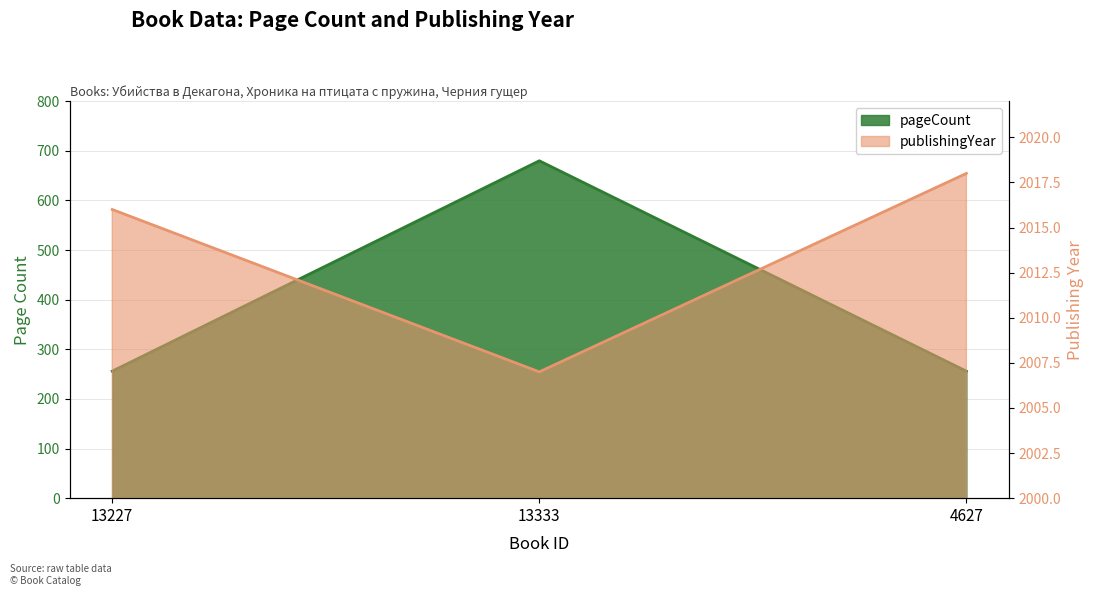

Is it true that publishingYear equals 738 at 4627?

False